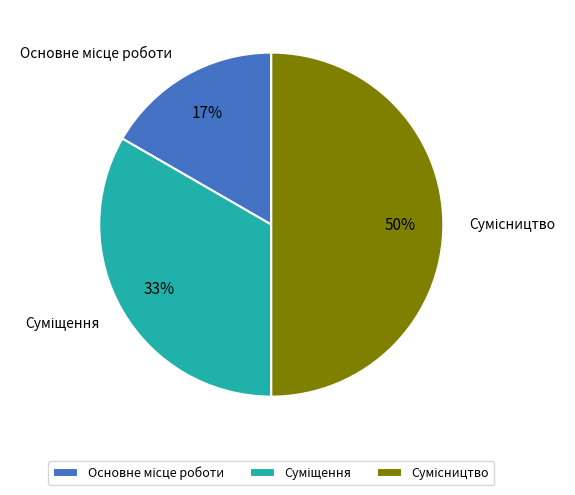

To the nearest percent, what is the difference between the largest and smallest slice percentages?

33%